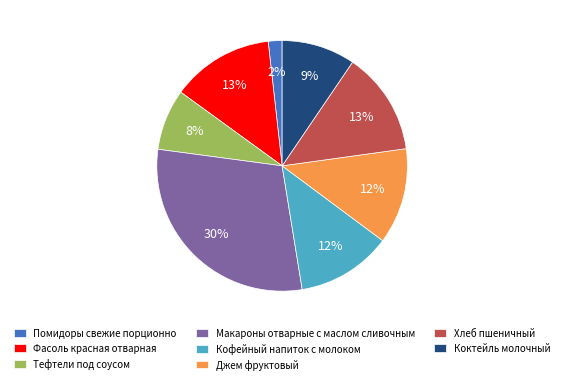

What is the largest slice in the pie chart?

Макароны отварные с маслом сливочным